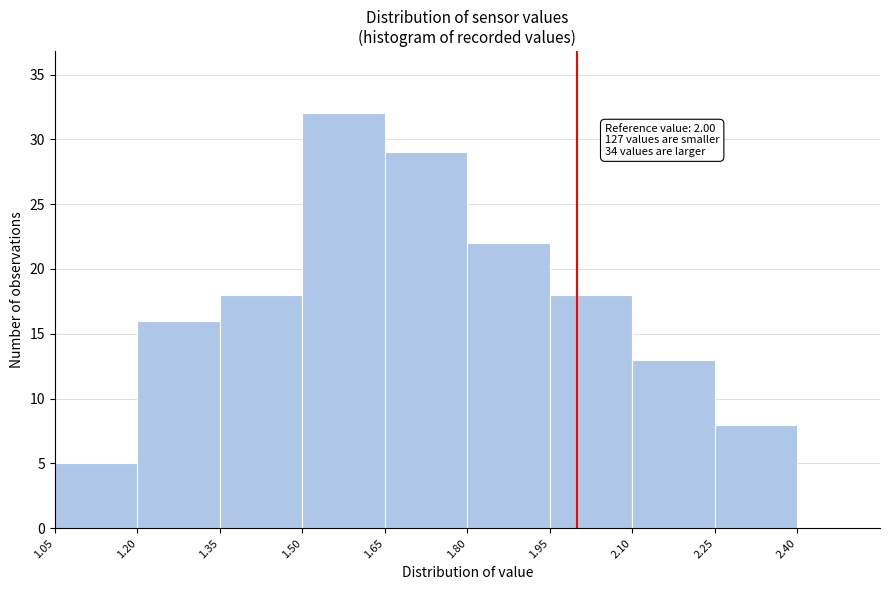

Which range on the x-axis has the tallest bar?

1.50 to 1.65